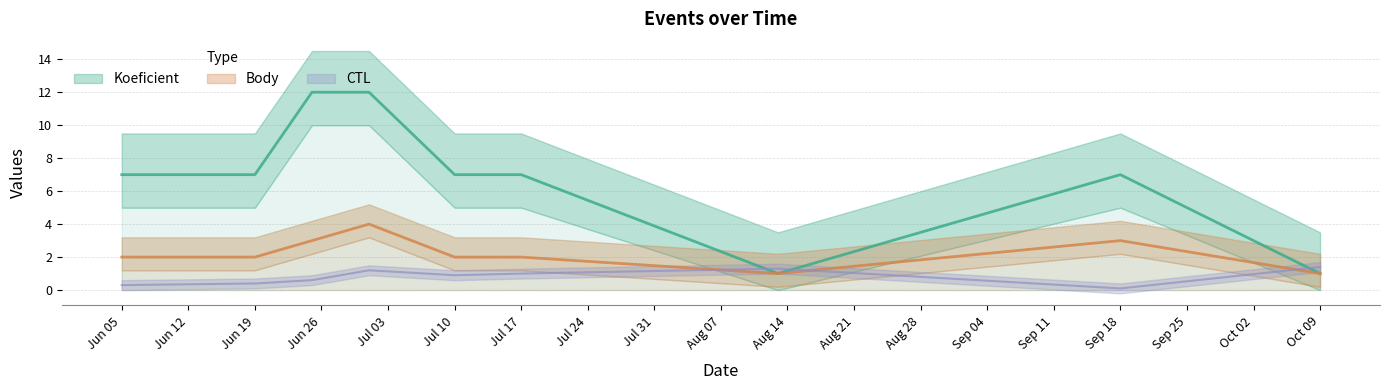

Rank the categories by CTL_scaled value from lowest to highest.

2021-09-18, 2021-06-05, 2021-06-19, 2021-06-25, 2021-07-10, 2021-07-17, 2021-07-01, 2021-08-13, 2021-10-09